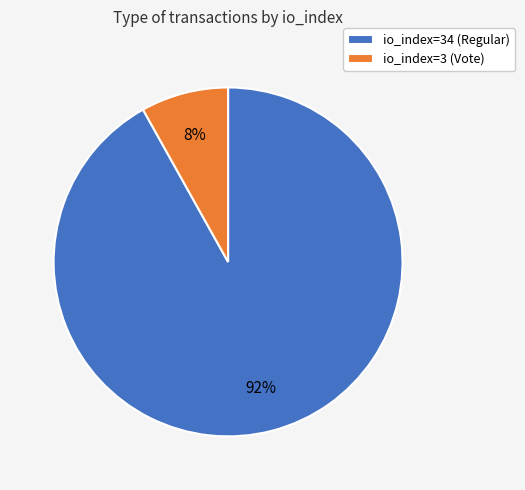

To the nearest percent, what is the combined percentage of io_index=34 (Regular) and io_index=3 (Vote)?

100%